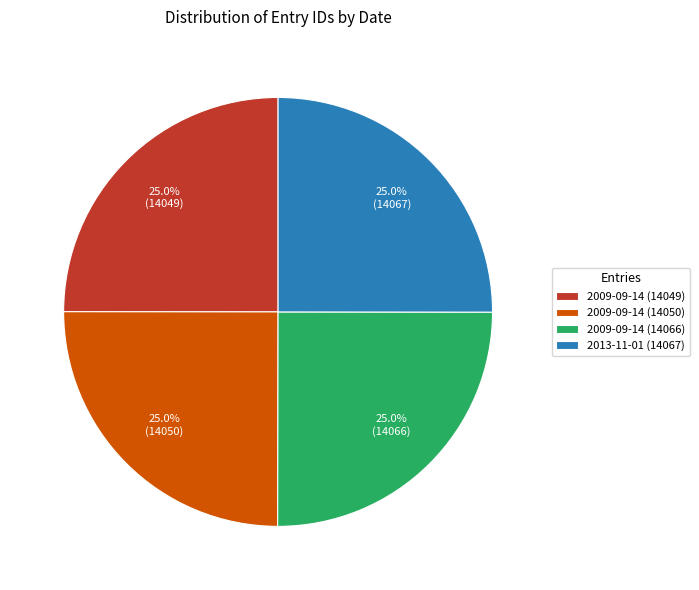

How many segments does this pie chart have?

4